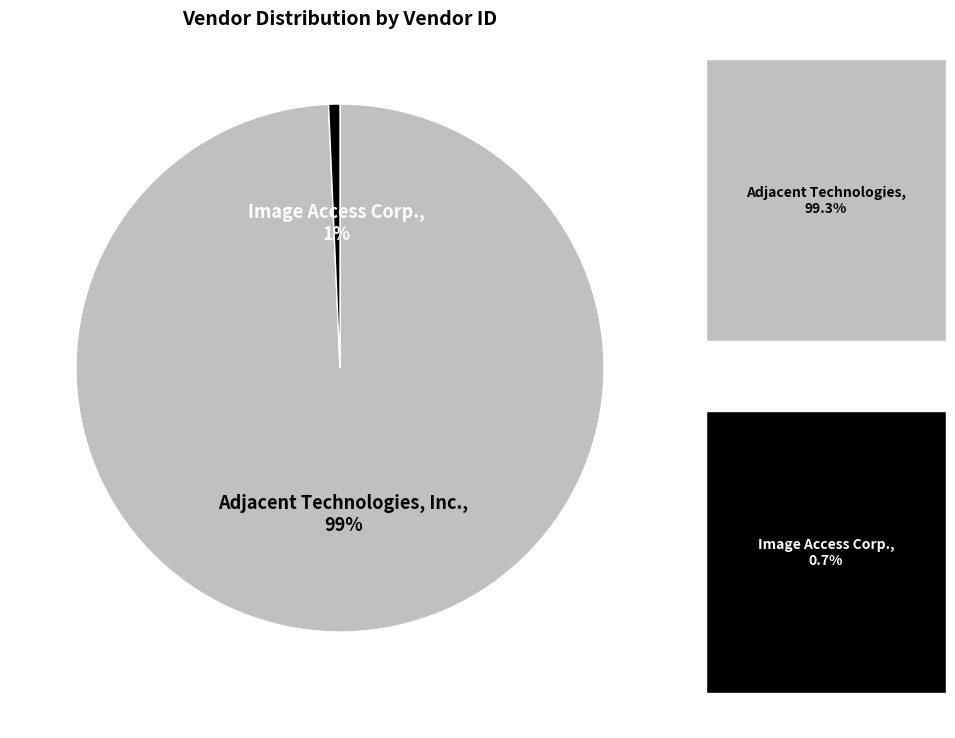

Count the number of slices in the pie.

2